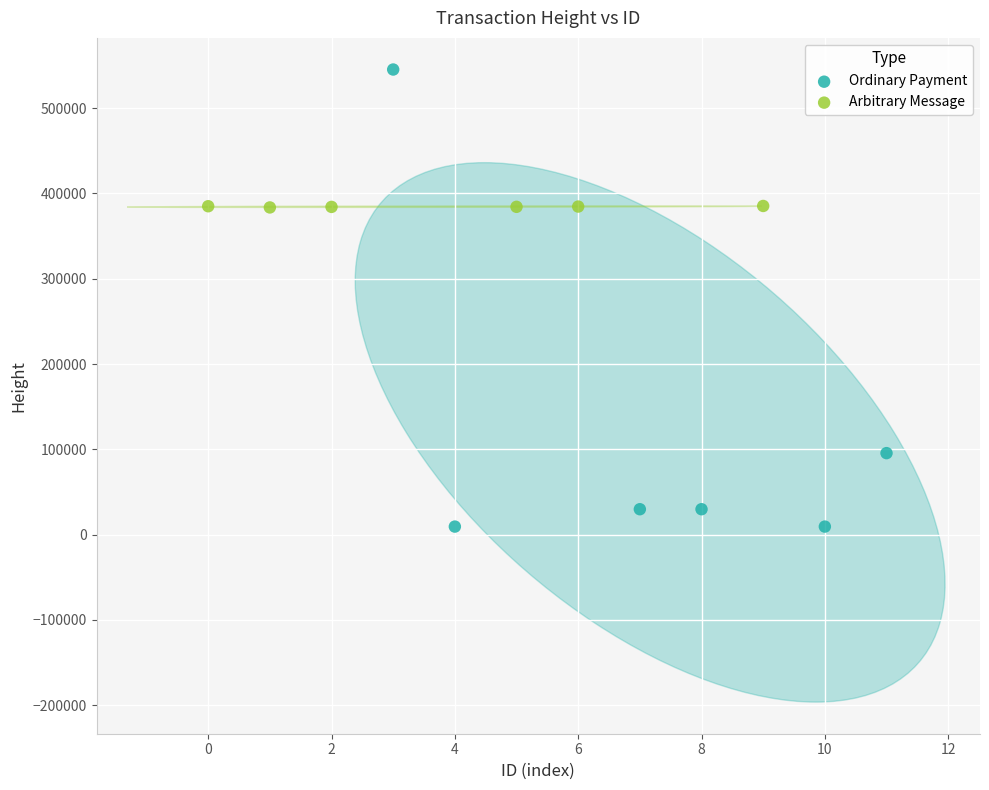

Which series has the widest spread of Y values?

Ordinary Payment